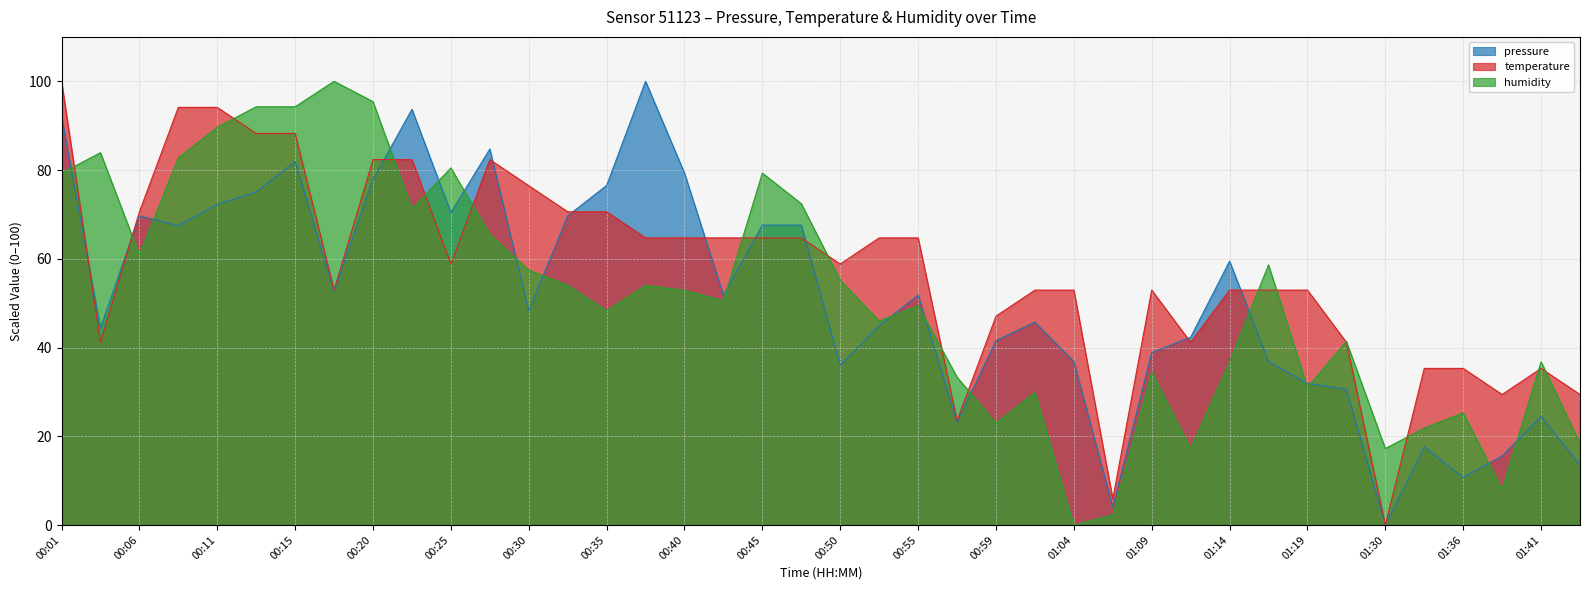

What is the difference between the highest and lowest values at 01:36?

24.6